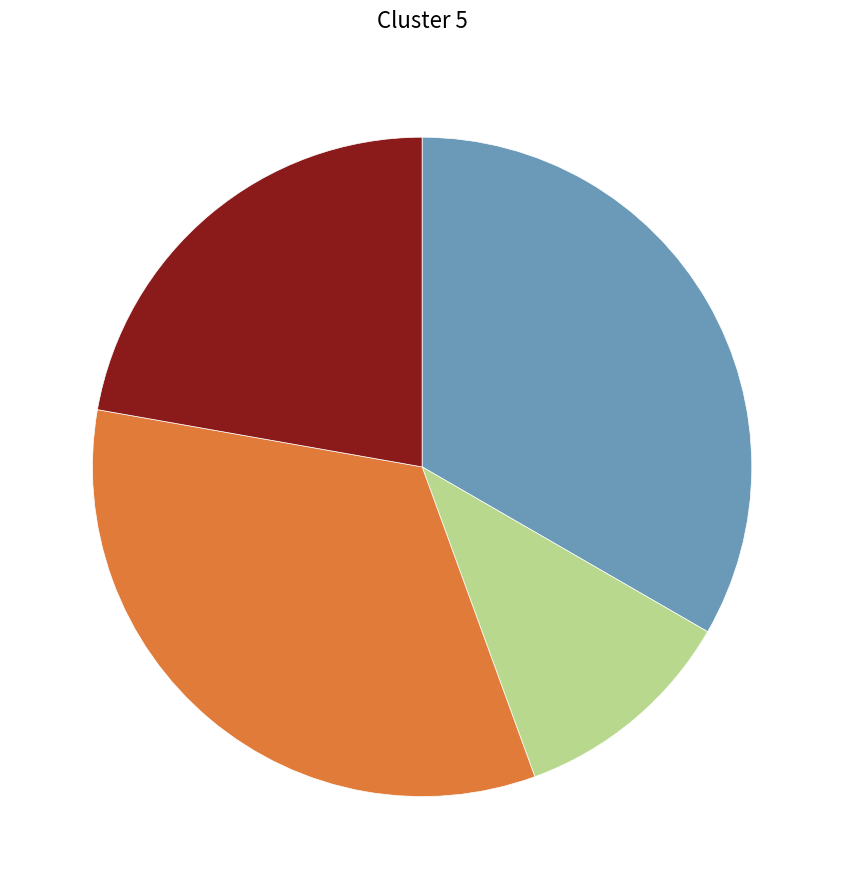

Does any single category account for the majority?

No